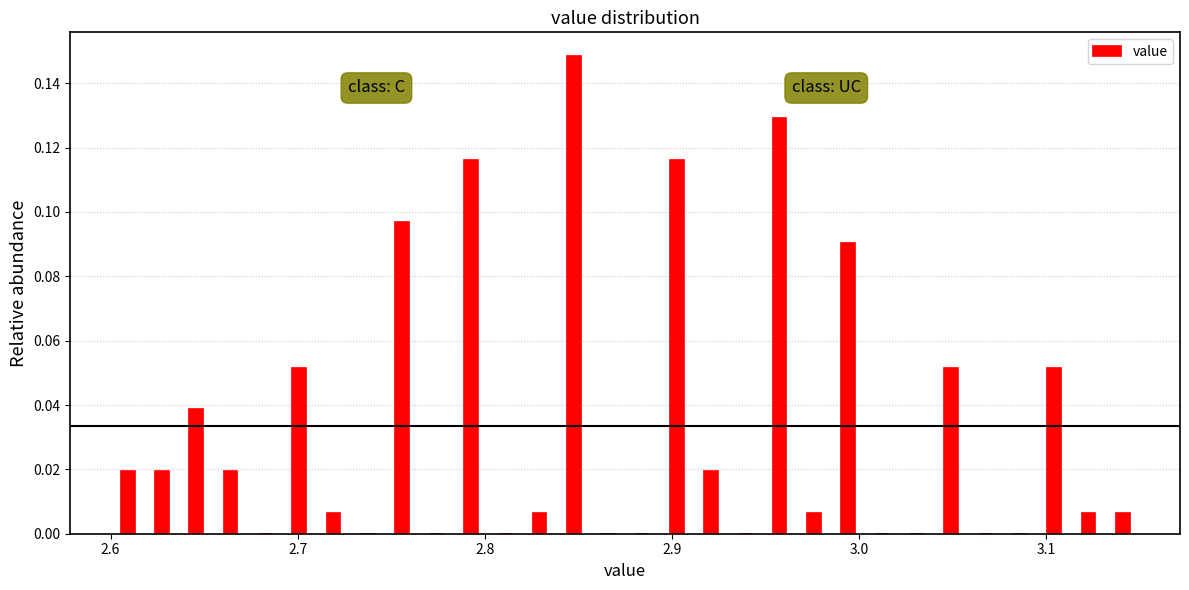

Around what value on the x-axis is the tallest bar? Give the approximate position of its centre, as read against the axis.

2.85